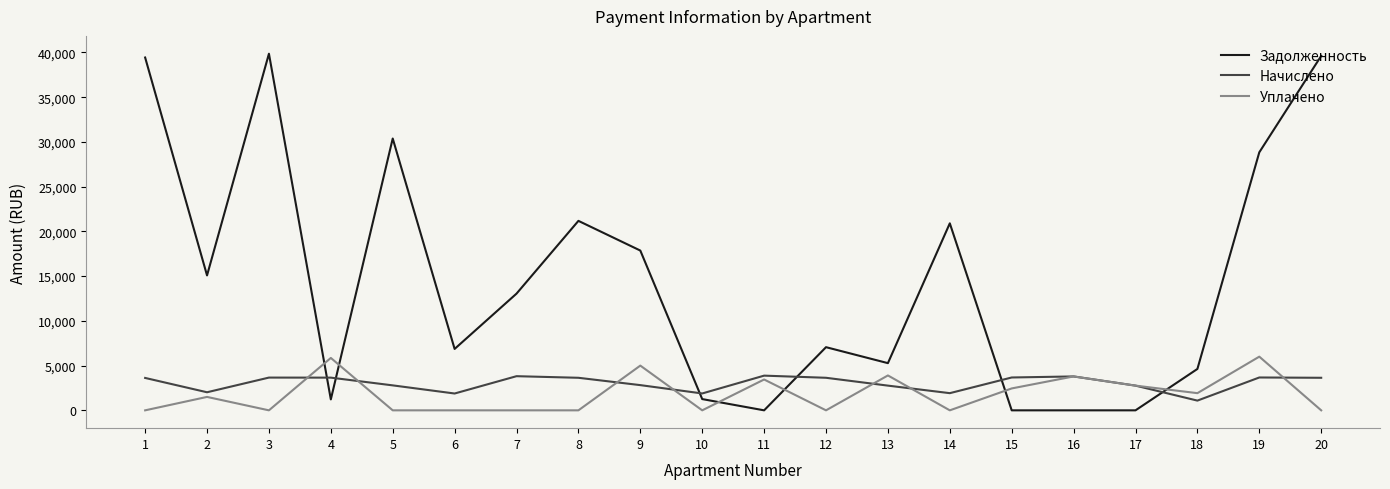

True or false: Уплачено and Задолженность cross at least once.

True